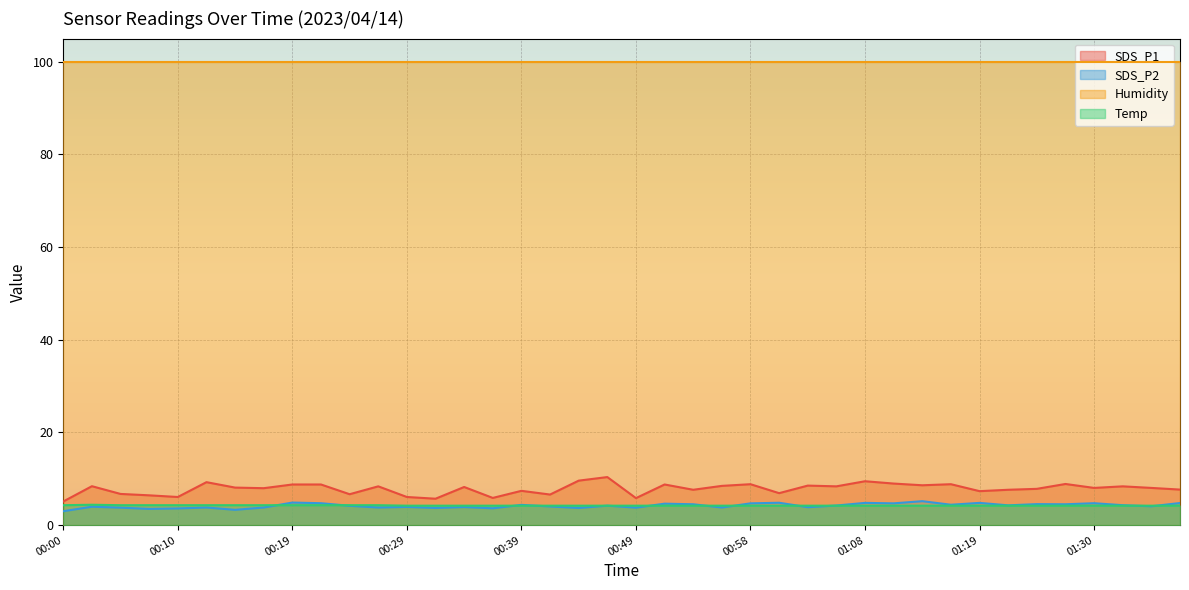

How many distinct data groups are displayed?

4